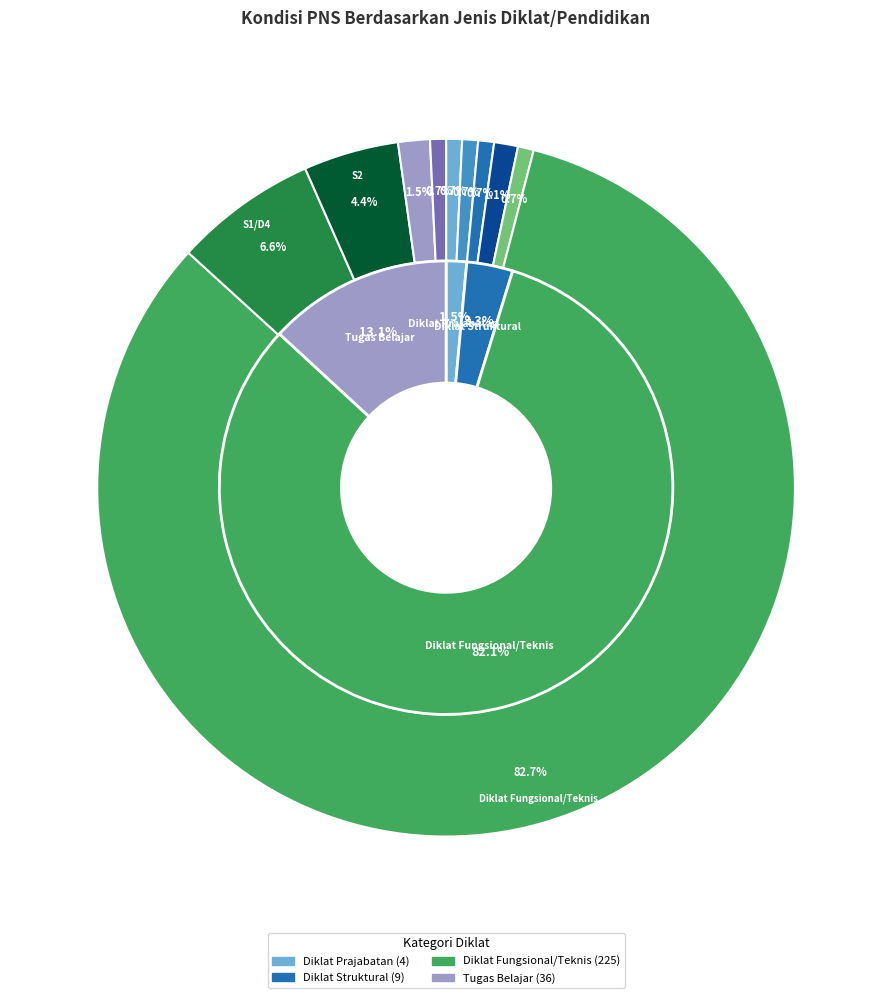

Is it true that Dokter Spesialis is 11% of the pie?

False